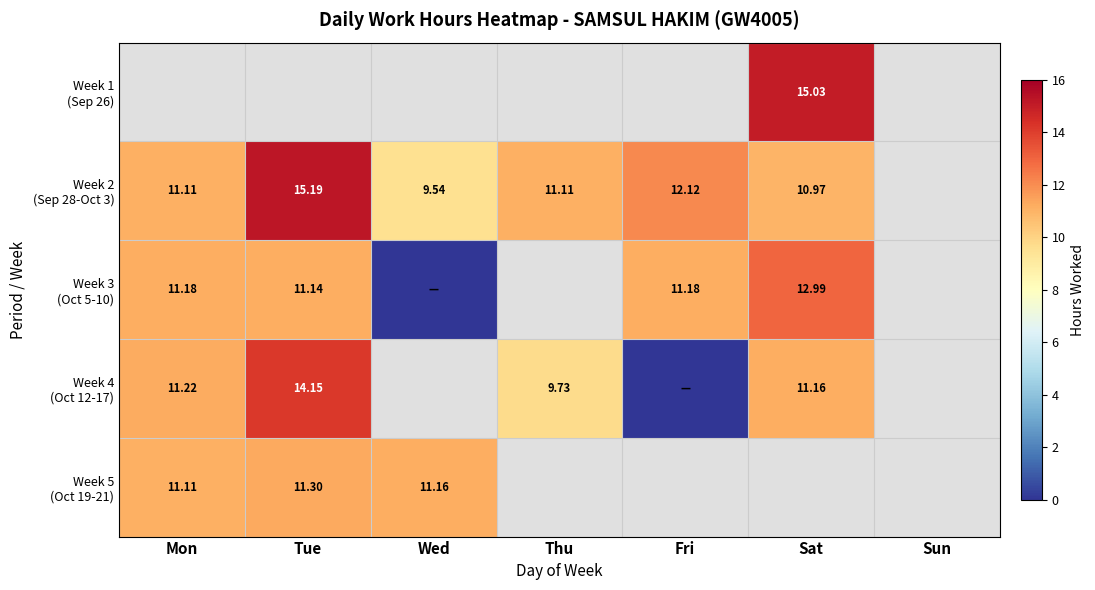

How many values in the Week 3 (Oct 5-10) series exceed 11?

4